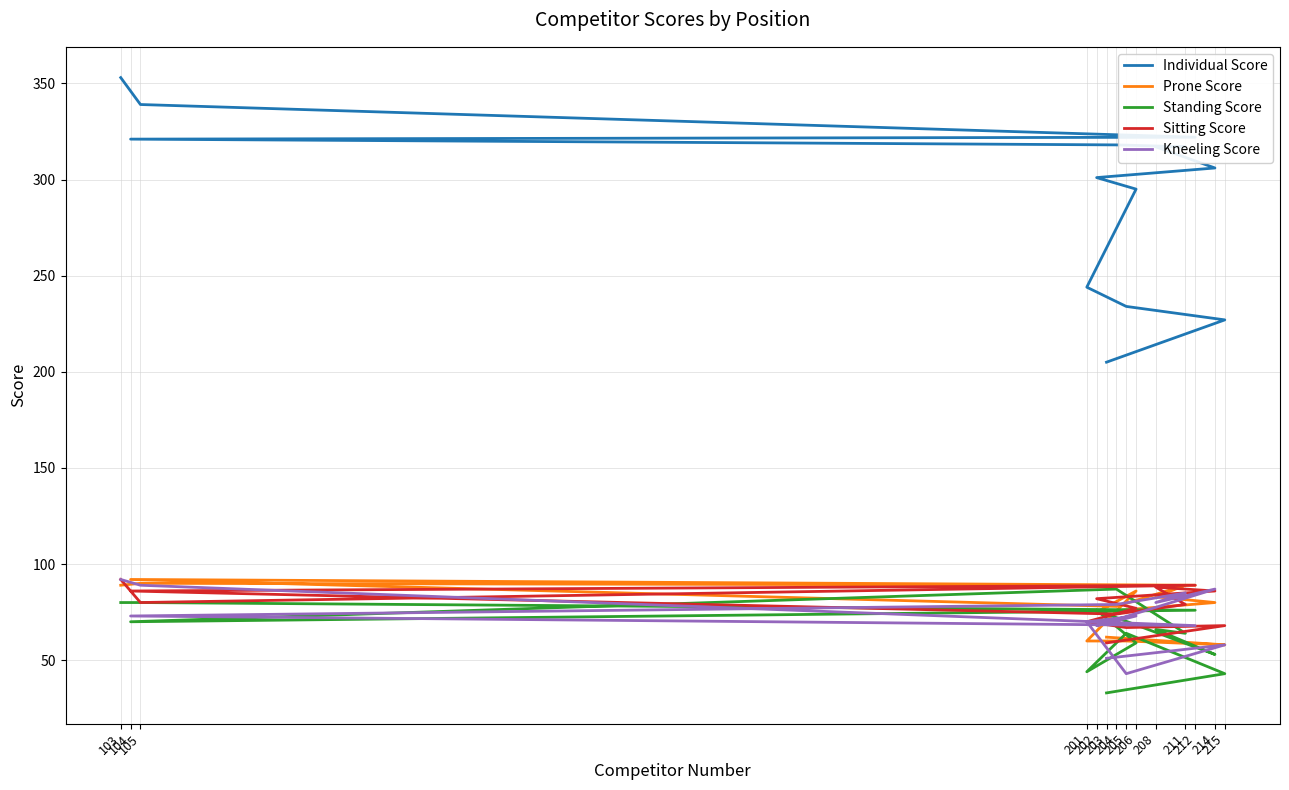

Is the value of Individual Score at 201 greater than the value of Sitting Score at 203?

Yes